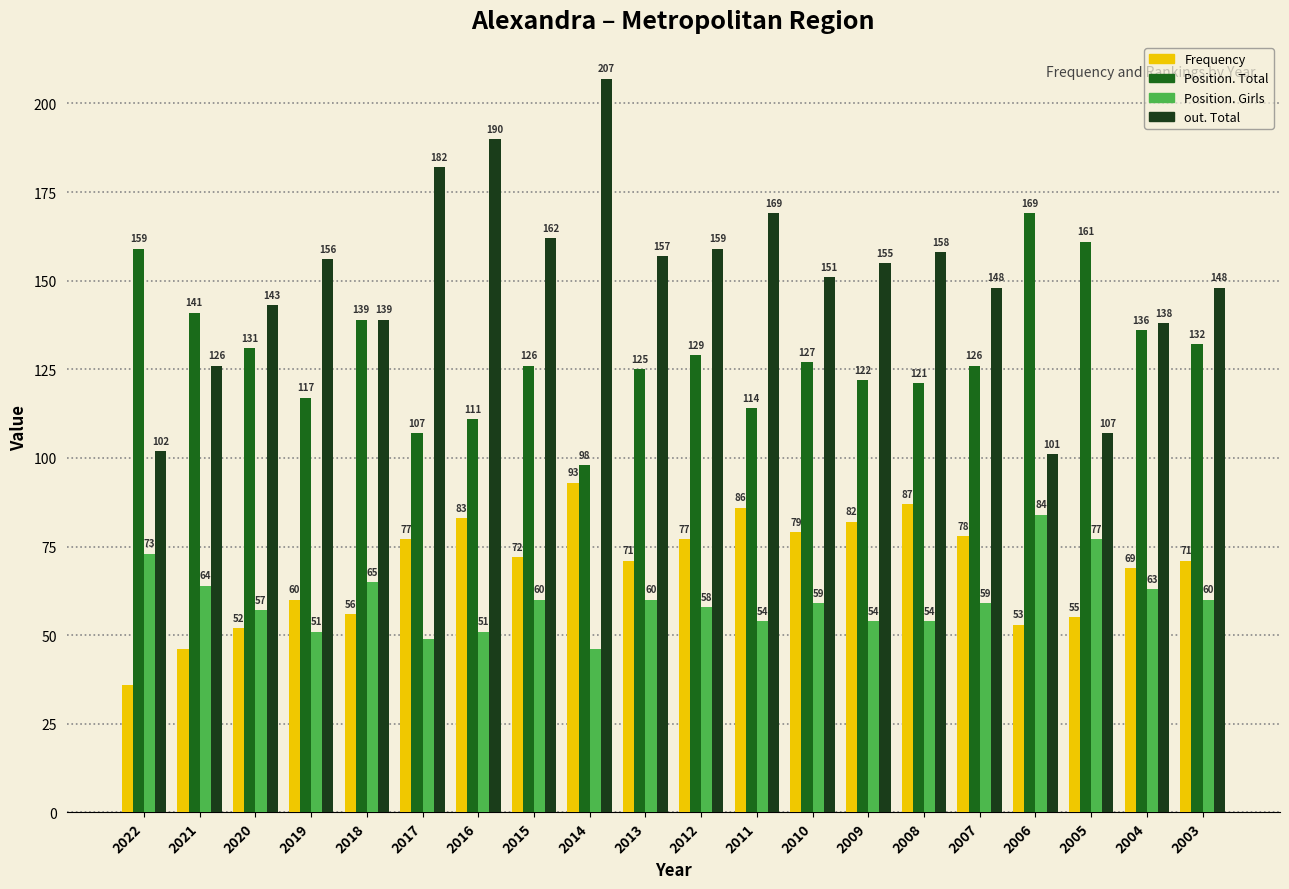

The value of Position. Girls at 2006 is 84. True or false?

True